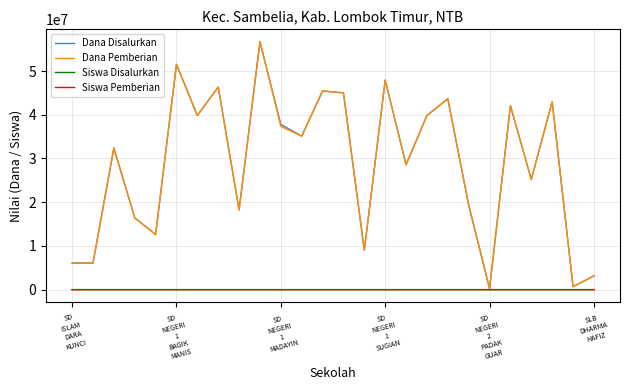

What is the highest value of the Dana Pemberian series?

56700000